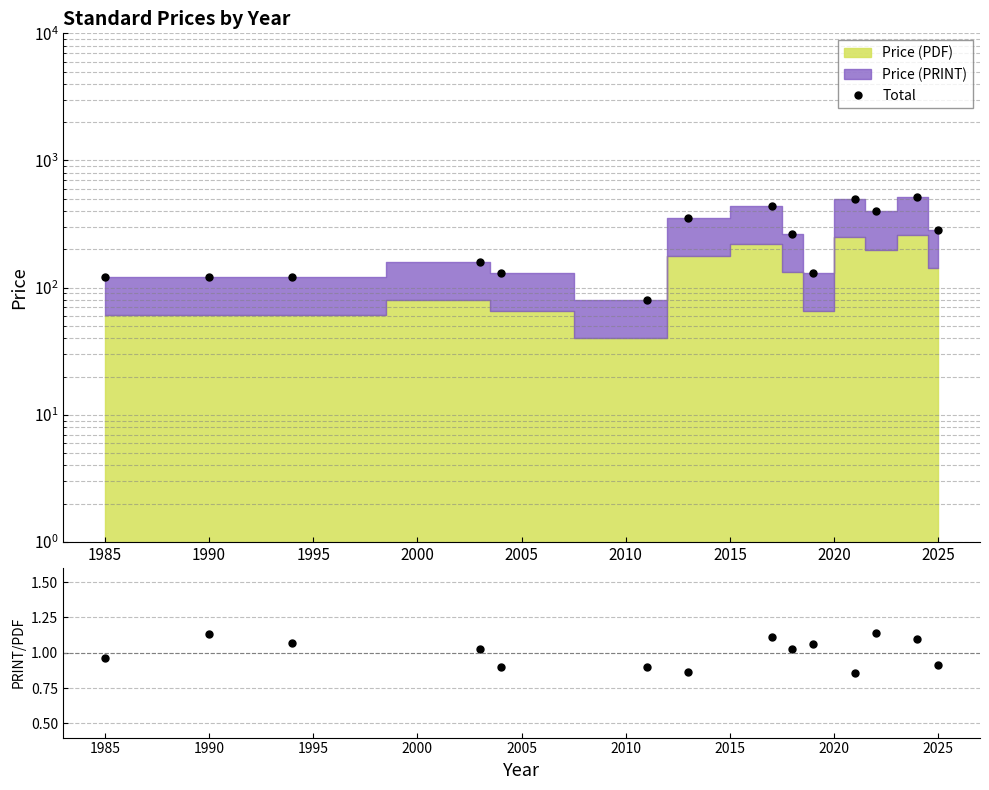

The value of Total at 2020 is 457.7. True or false?

False